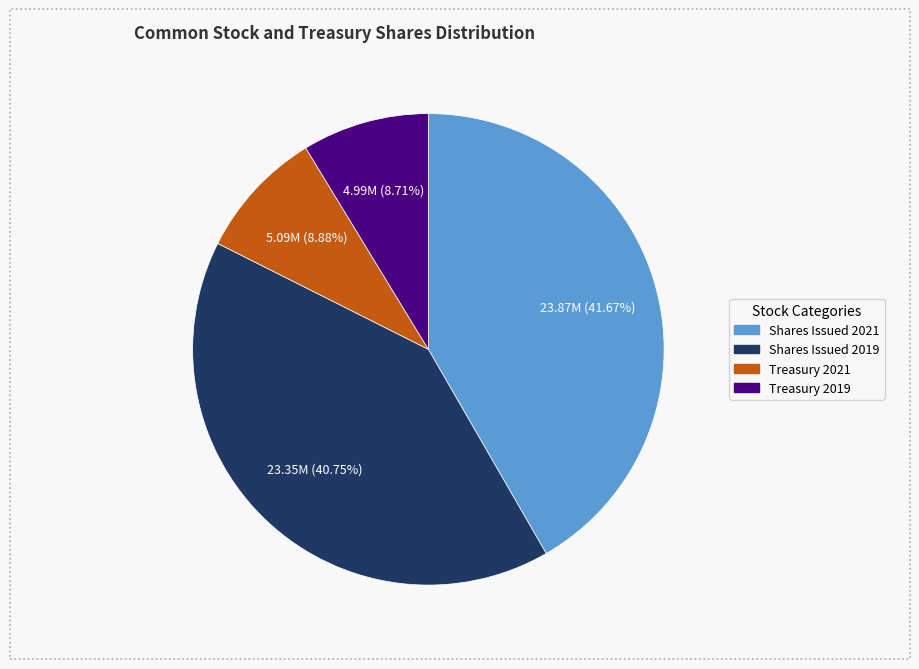

Is there any slice that represents more than half of the pie?

No